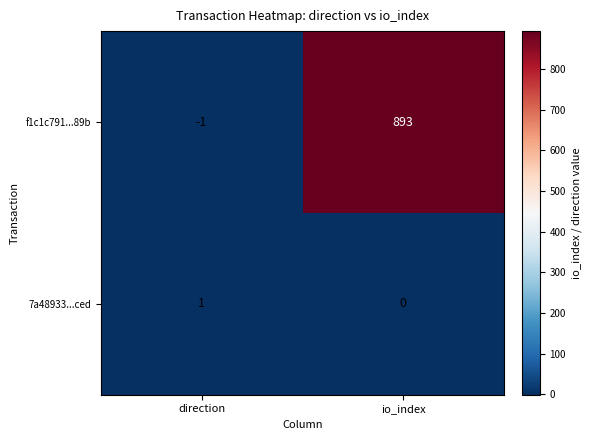

The 7a48933...ced series shows 1 at io_index. True or false?

False